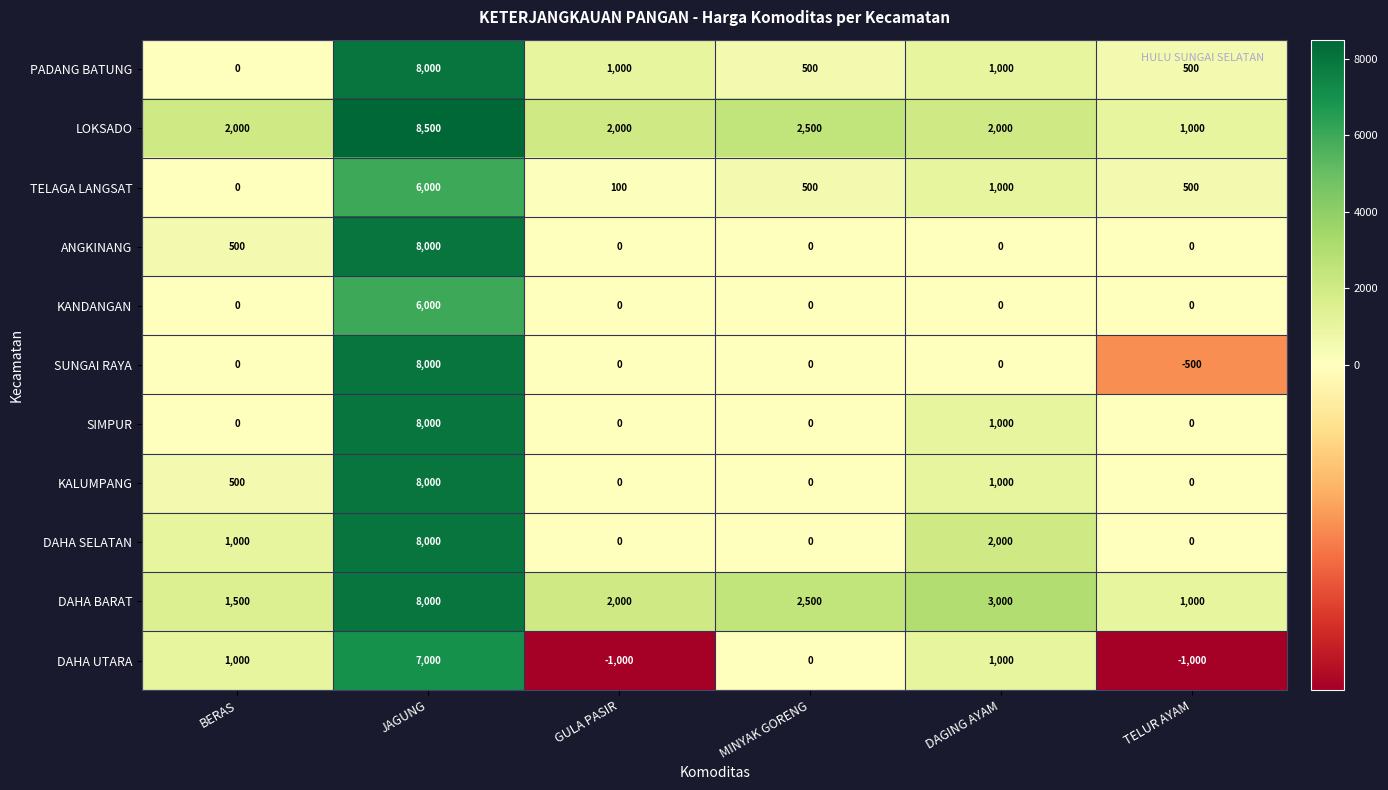

What is the maximum value shown in the chart?

8500